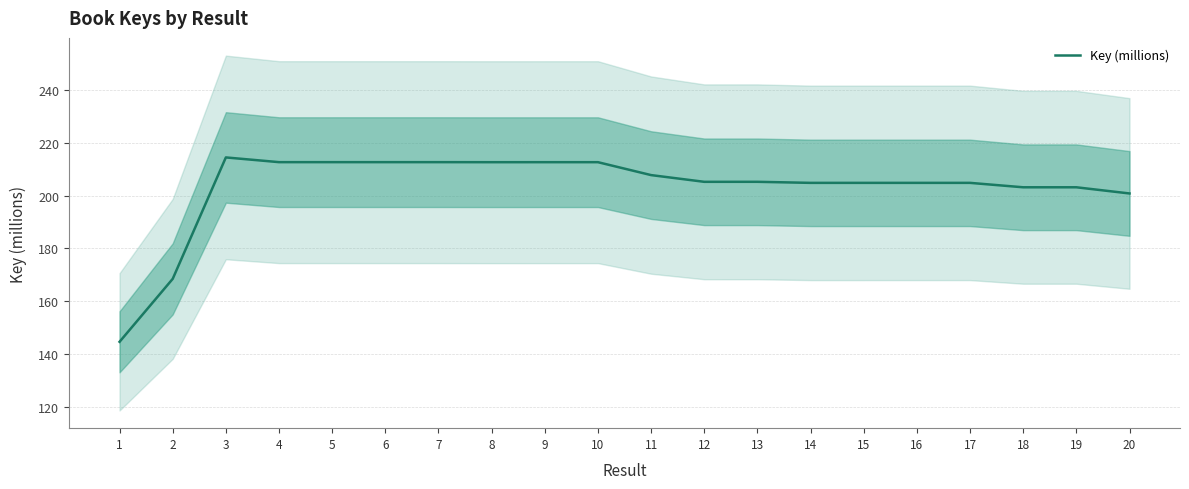

Rank the categories by value from highest to lowest.

3, 7, 6, 4, 5, 10, 9, 8, 11, 13, 12, 16, 17, 15, 14, 19, 18, 20, 2, 1